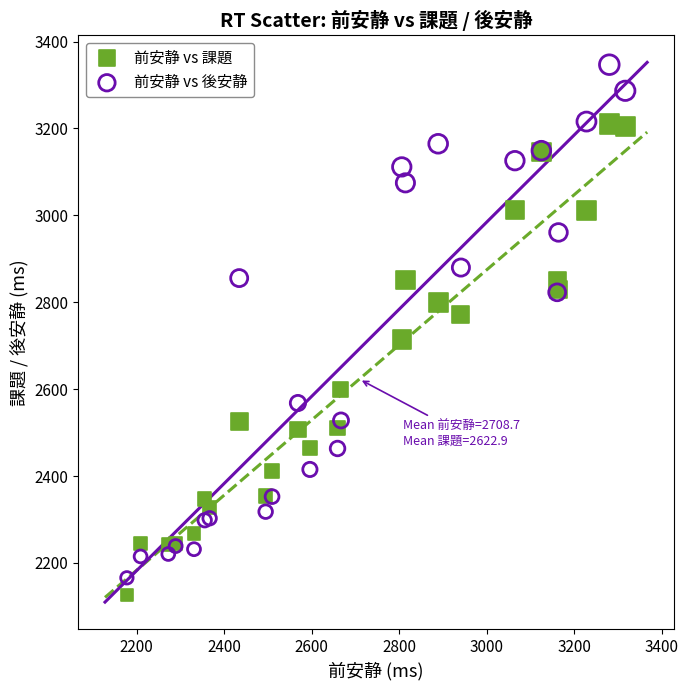

Which series reaches the maximum Y coordinate?

前安静 vs 後安静